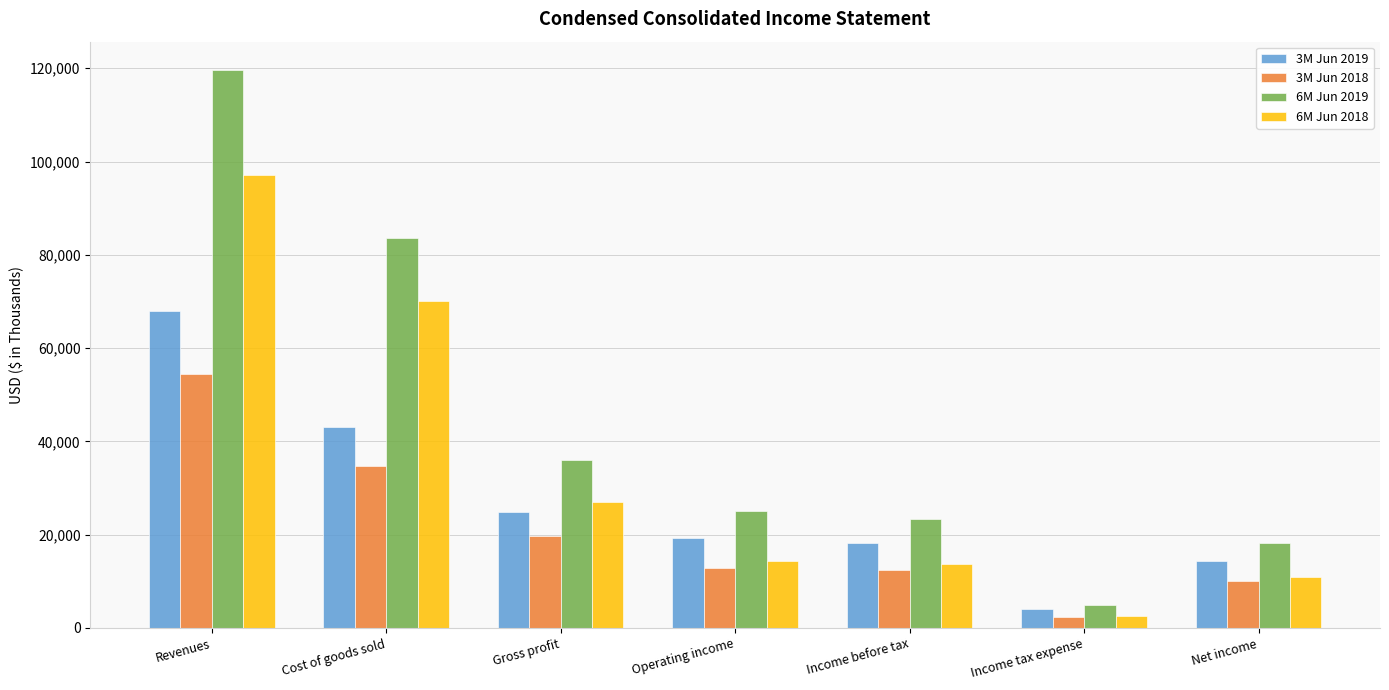

List the series in order of their overall mean, highest first.

6M Jun 2019, 6M Jun 2018, 3M Jun 2019, 3M Jun 2018